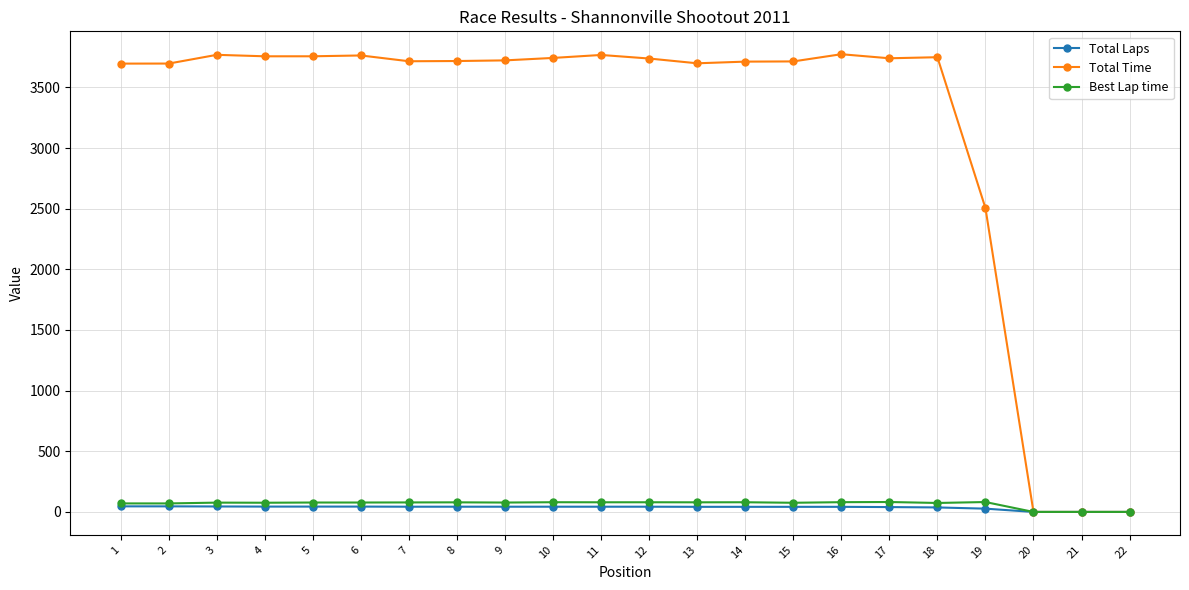

How many values in the Total Time series exceed 3722?

11